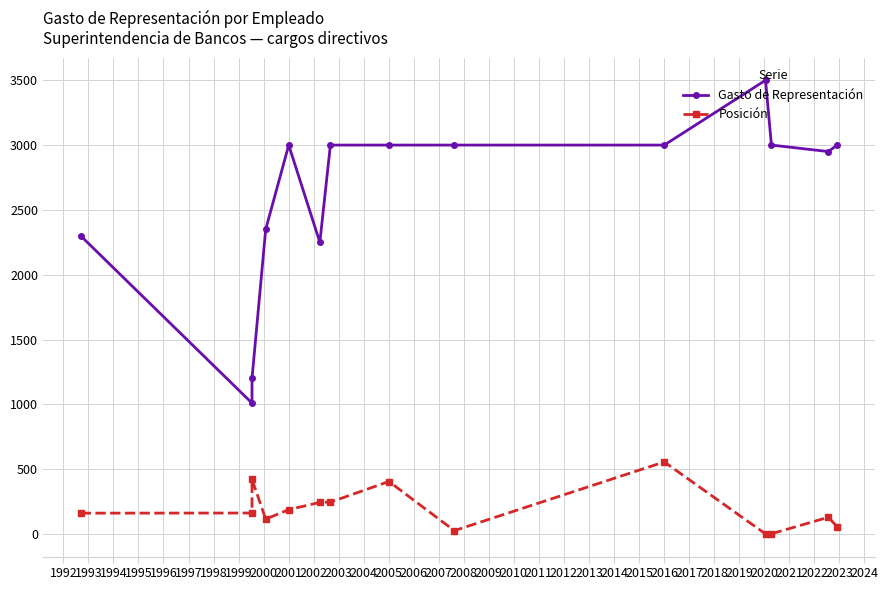

List the series in order of their peak value, lowest first.

Posición, Gasto de Representación